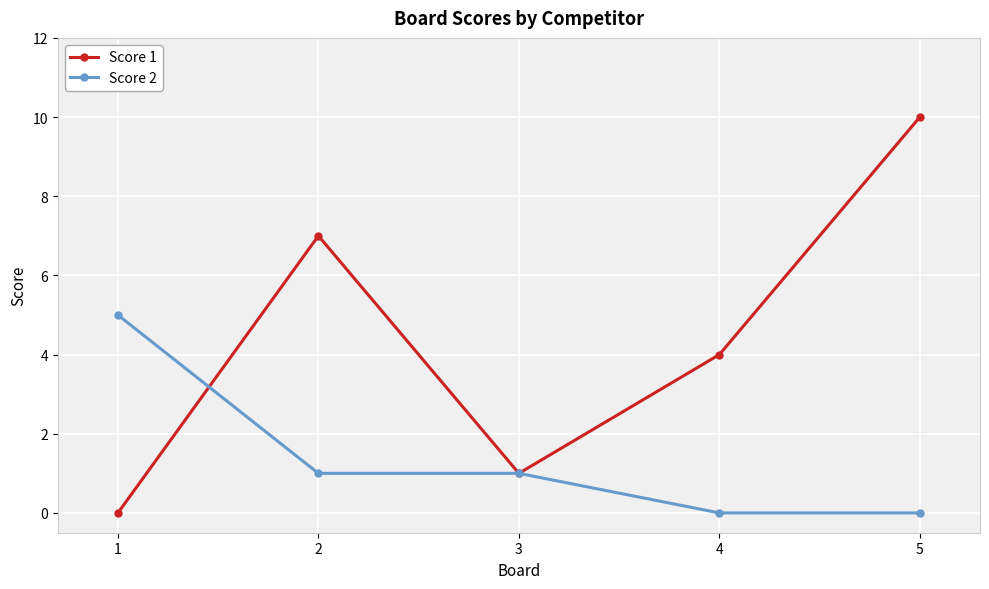

At which category does Score 1 reach its first local valley?

3